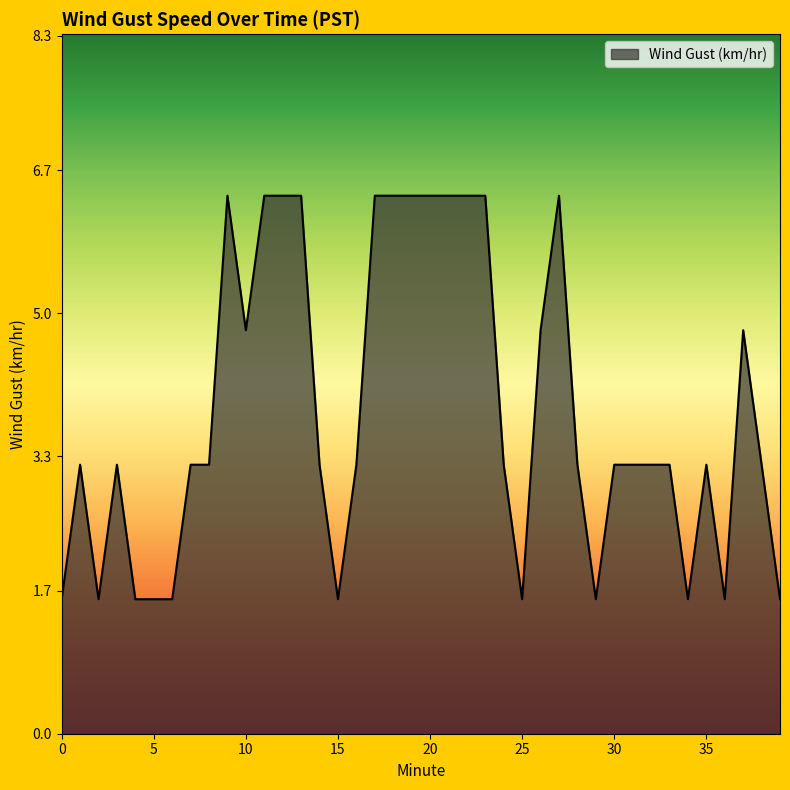

What is the difference between the maximum and minimum values?

4.8